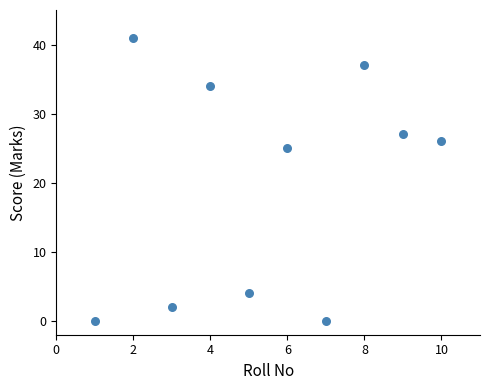

What Y value in the scatter plot is closest to 20?

25